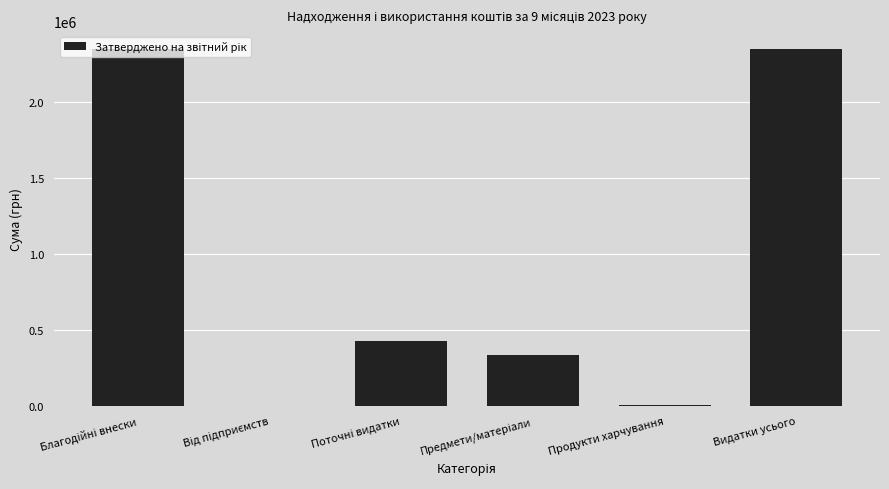

Is it true that the value at Видатки усього is 3974115.2?

False